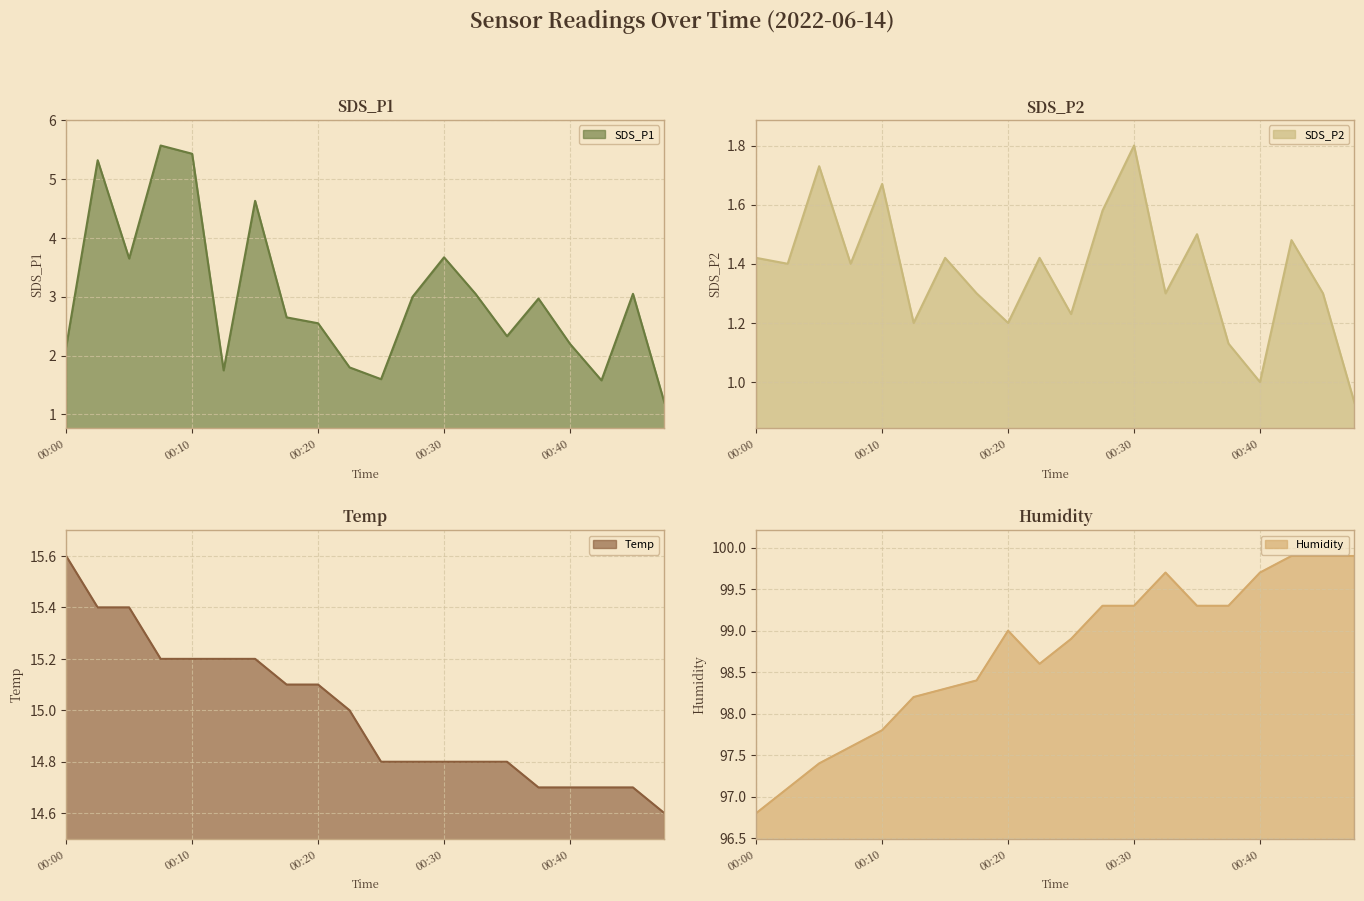

True or false: Humidity line has more than 2 interior local peaks.

False